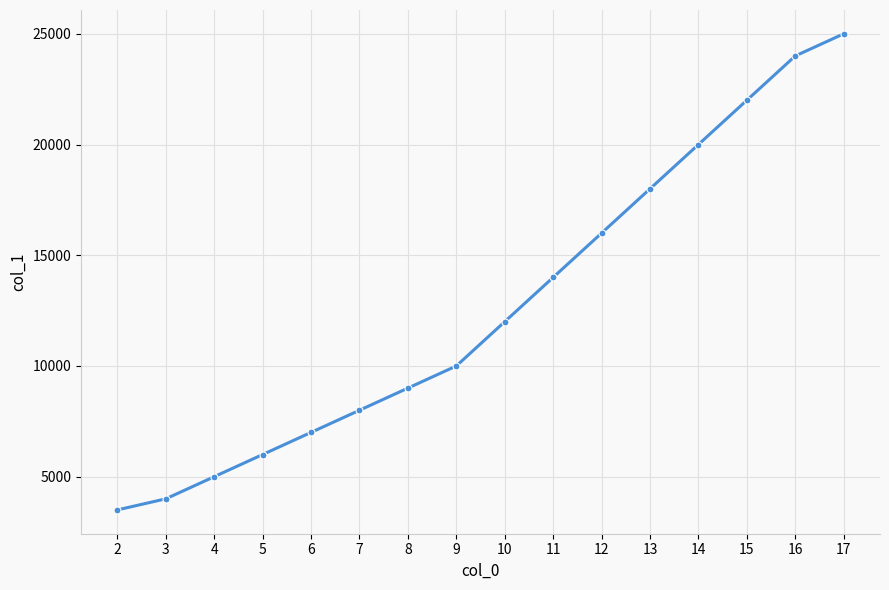

Rank the categories by value from lowest to highest.

2, 3, 4, 5, 6, 7, 8, 9, 10, 11, 12, 13, 14, 15, 16, 17